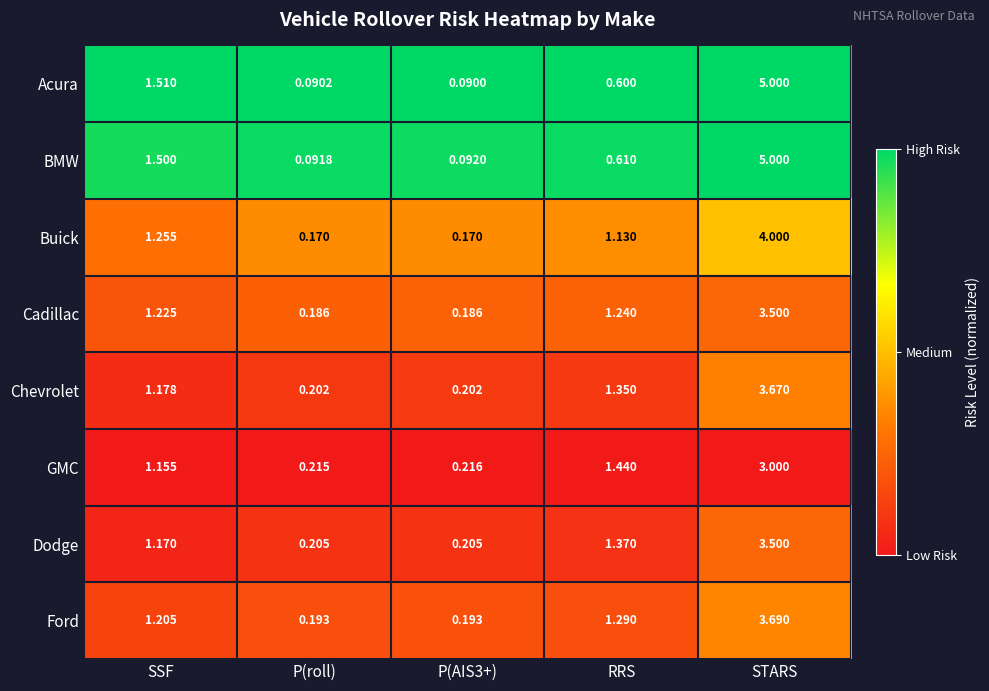

At which label does Ford reach its peak?

STARS